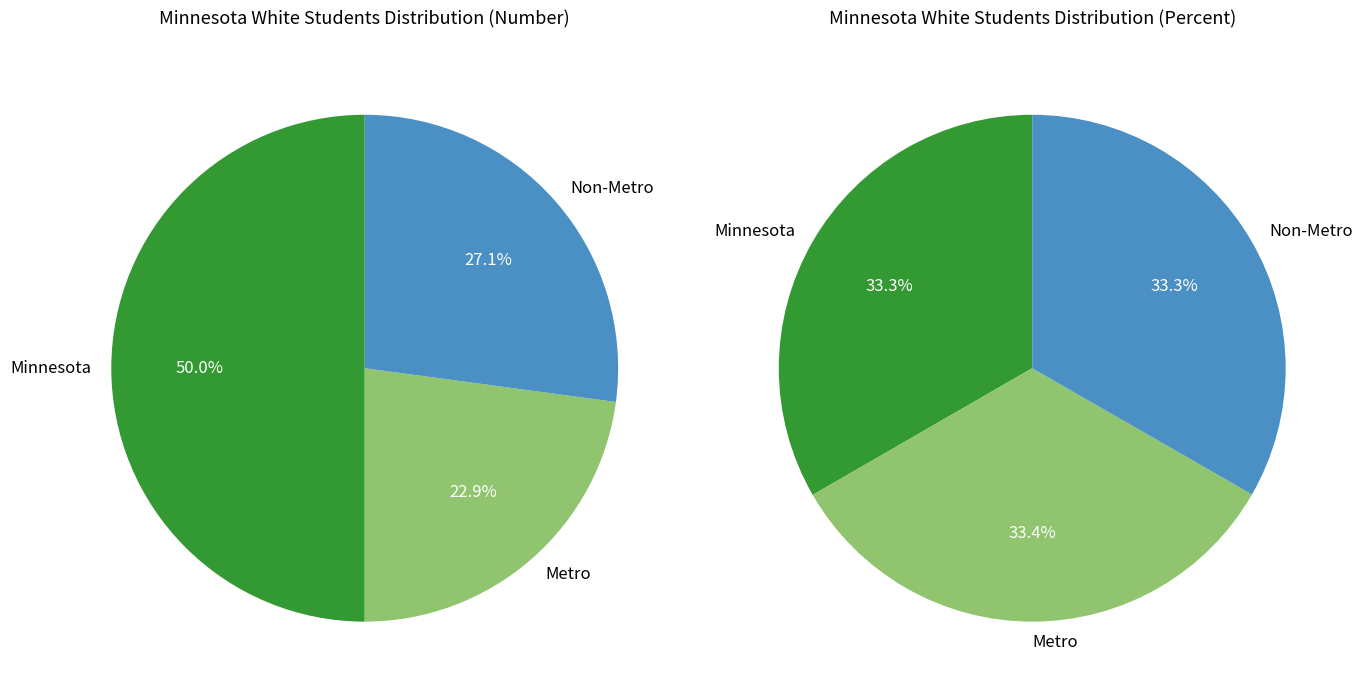

Rank the categories by value from highest to lowest.

Minnesota, Non-Metro, Metro